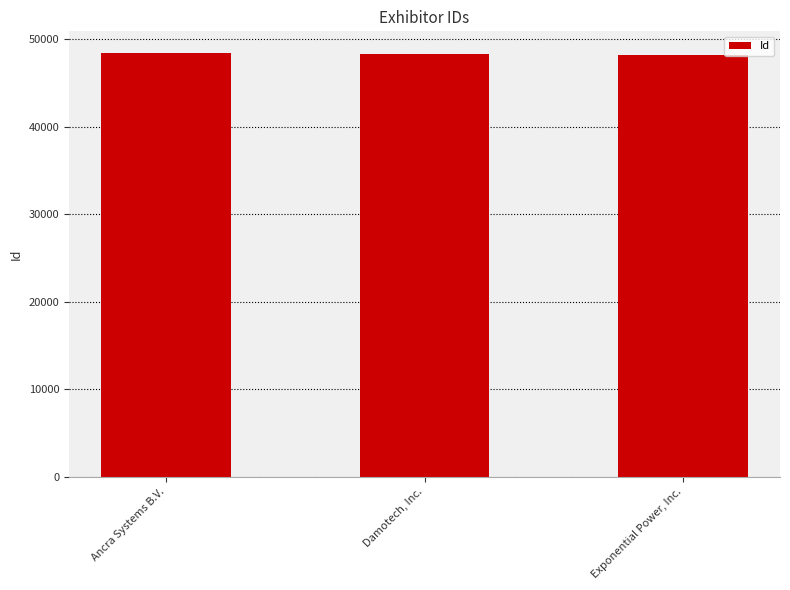

What position from the left is Ancra Systems B.V.?

1